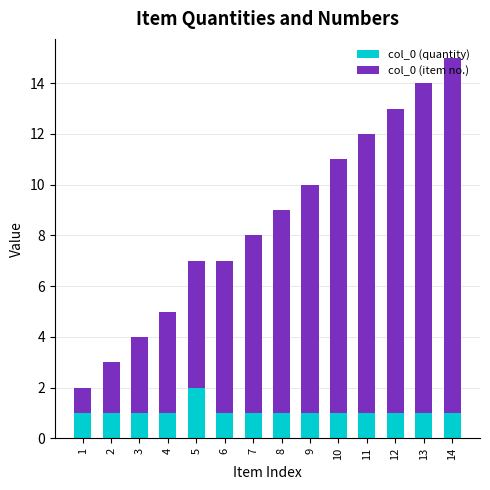

Count the number of categories in the chart.

14